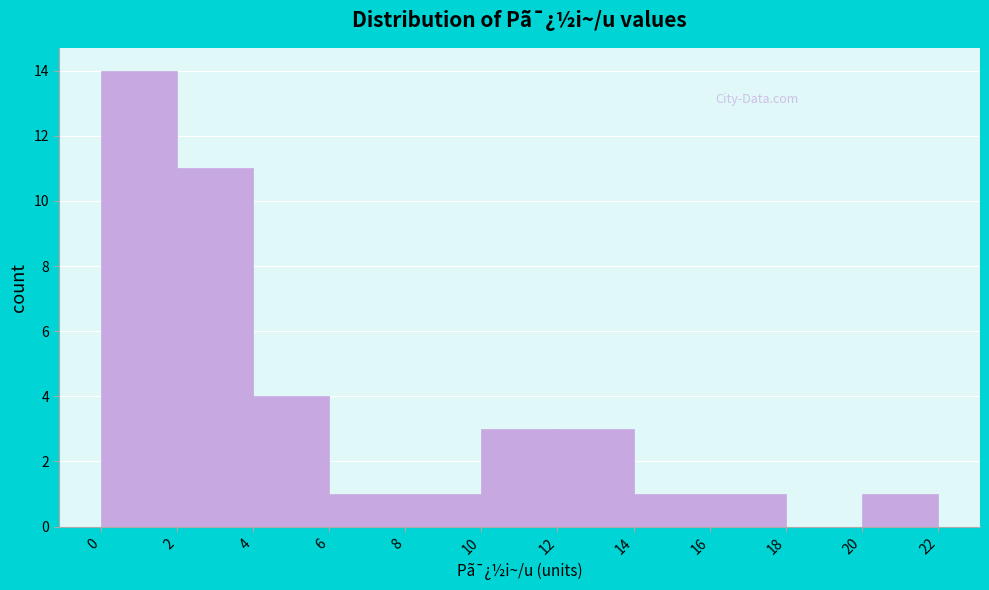

Reading left to right, list every bar in this chart as the range it spans on the x-axis followed by its height. The values are not printed on the chart, so give them approximately, as read against the axis.

0 to 2: 14
2 to 4: 11
4 to 6: 4
6 to 8: 1
8 to 10: 1
10 to 12: 3
12 to 14: 3
14 to 16: 1
16 to 18: 1
18 to 20: 0
20 to 22: 1